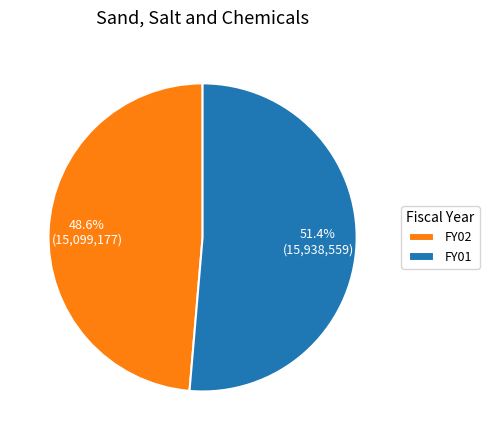

Is there any slice that represents more than half of the pie?

Yes